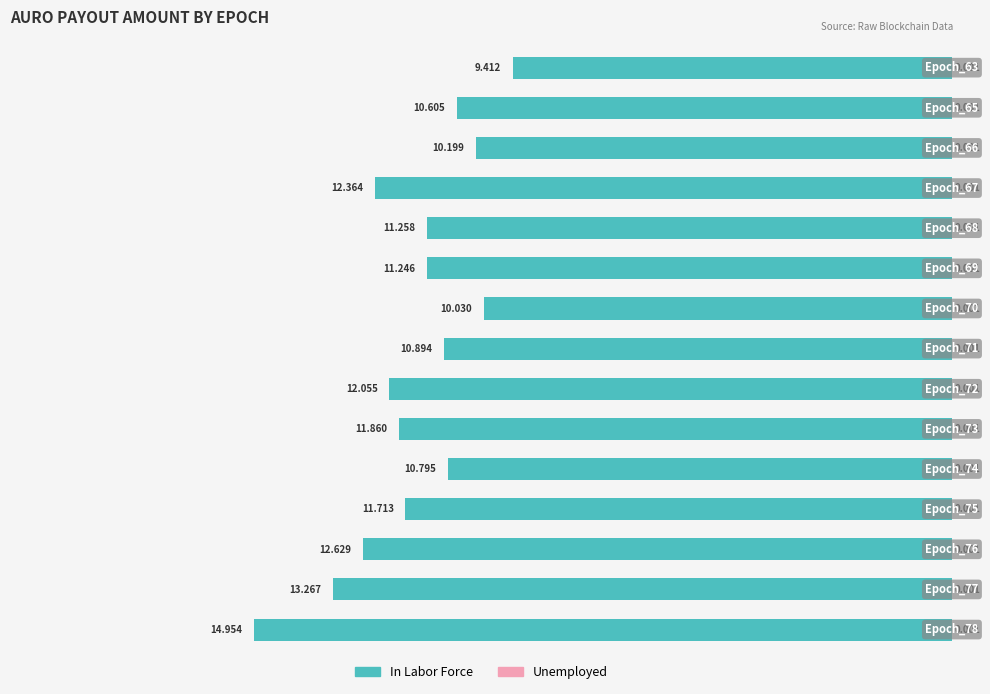

How many groups of bars are there?

15